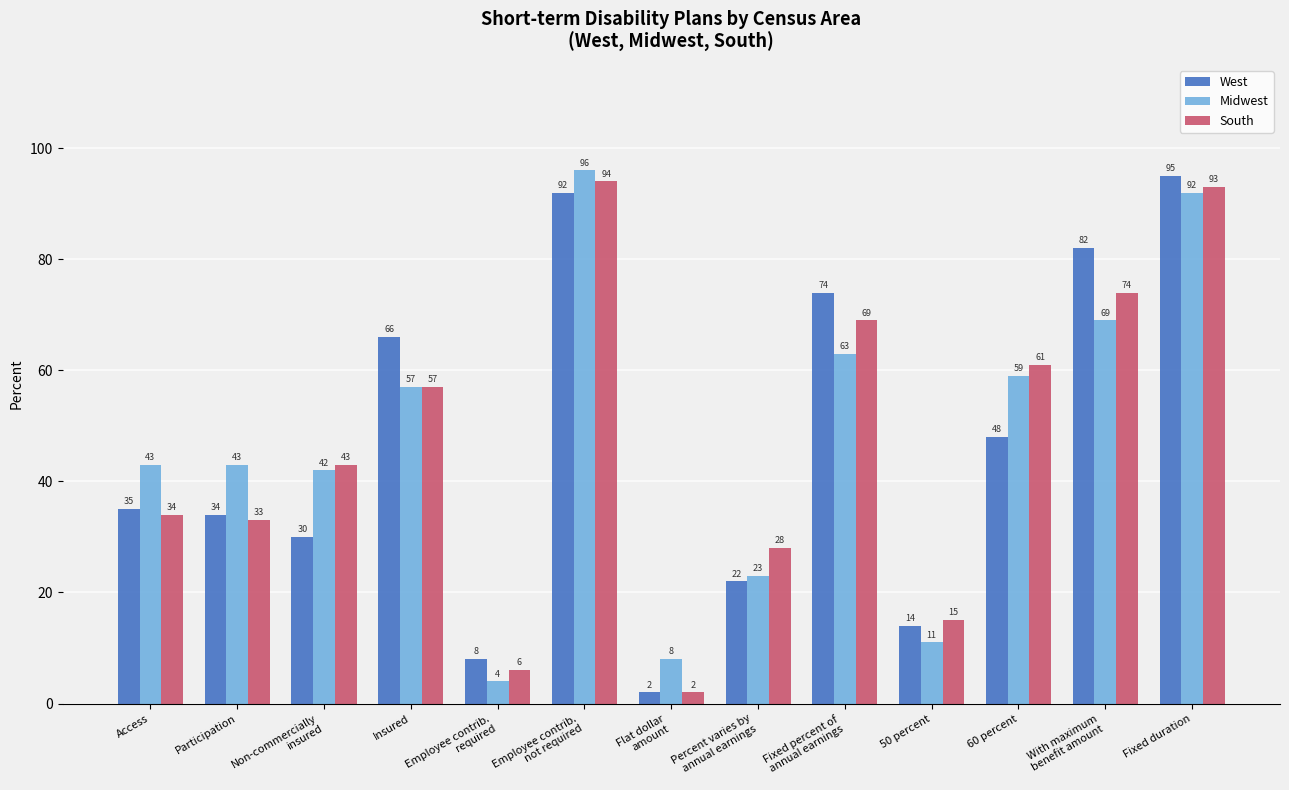

How many categories are shown in the chart?

13